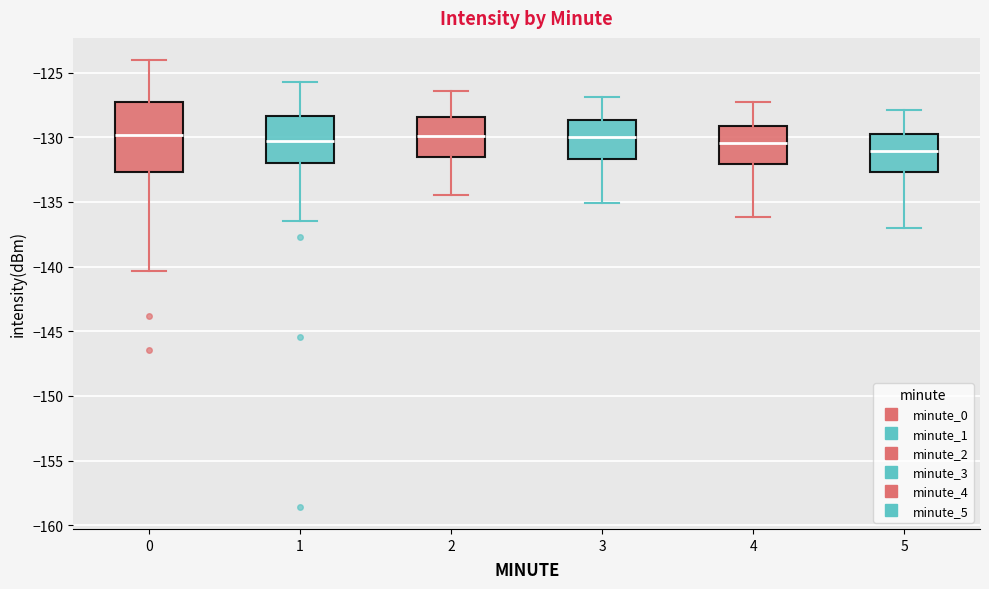

Reading left to right, read every box against the y-axis: the position of its median line, the range the box covers, and the ends of its whiskers. The values are not printed on the chart, so give them approximately, as read against the axis.

0: median -130.0, box -132.5 to -127.5, whiskers -140.5 to -124.0
1: median -130.5, box -132.0 to -128.5, whiskers -136.5 to -126.0
2: median -130.0, box -131.5 to -128.5, whiskers -134.5 to -126.5
3: median -130.0, box -131.5 to -128.5, whiskers -135.0 to -127.0
4: median -130.5, box -132.0 to -129.0, whiskers -136.0 to -127.5
5: median -131.0, box -132.5 to -129.5, whiskers -137.0 to -128.0